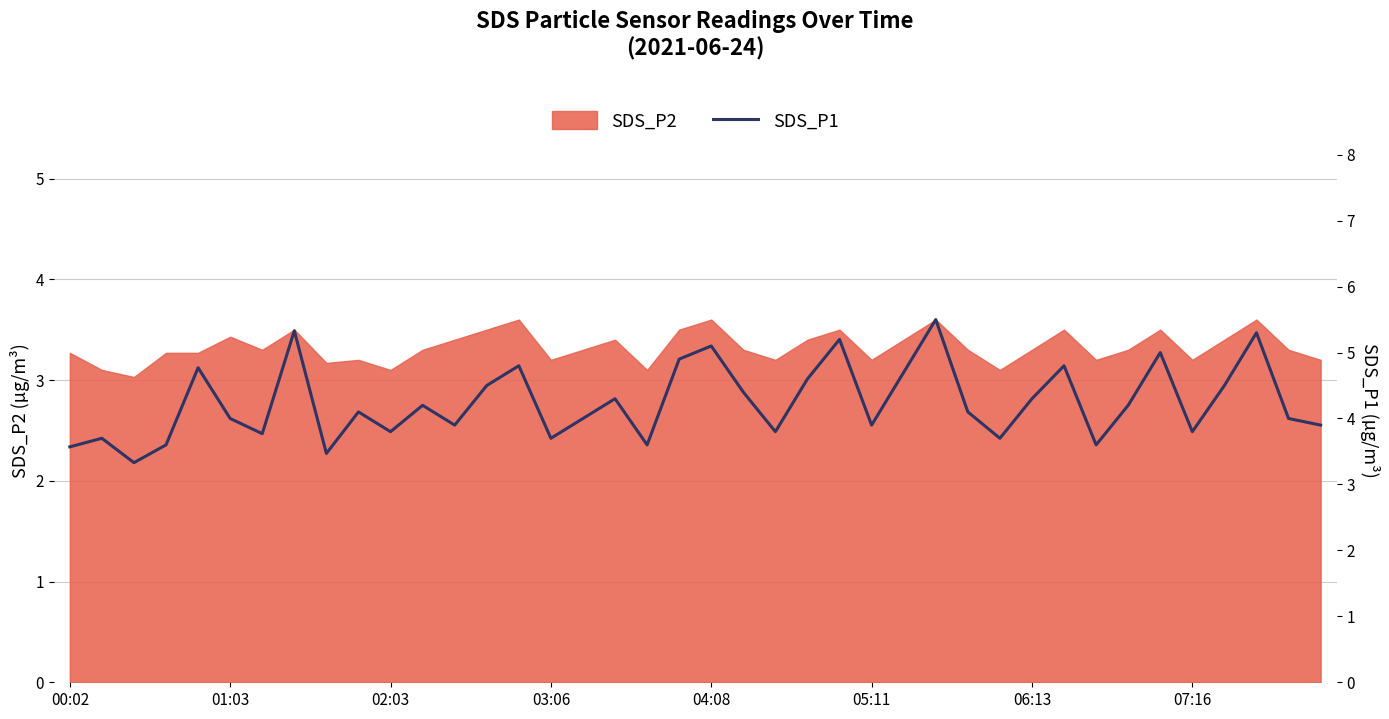

Reading left to right, what are all the values shown in this chart?

3.6	3.7	3.3	3.6	4.8	4.0	3.8	5.3	3.5	4.1	3.8	4.2	3.9	4.5	4.8	3.7	4.0	4.3	3.6	4.9	5.1	4.4	3.8	4.6	5.2	3.9	4.7	5.5	4.1	3.7	4.3	4.8	3.6	4.2	5.0	3.8	4.5	5.3	4.0	3.9